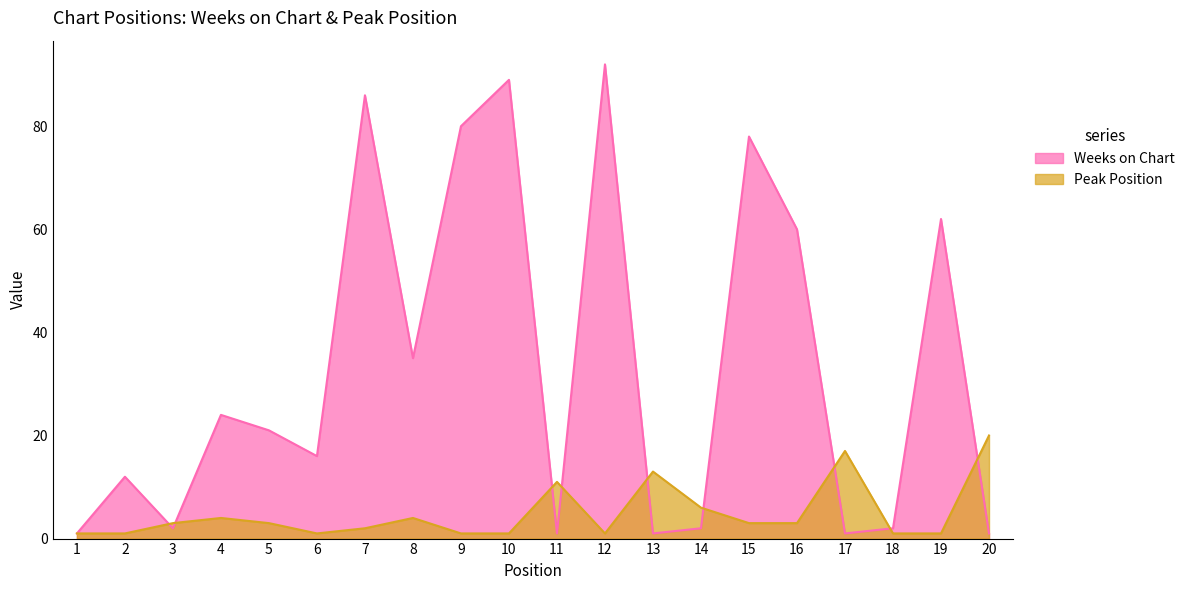

Where does the Peak Position series first go above 3?

4